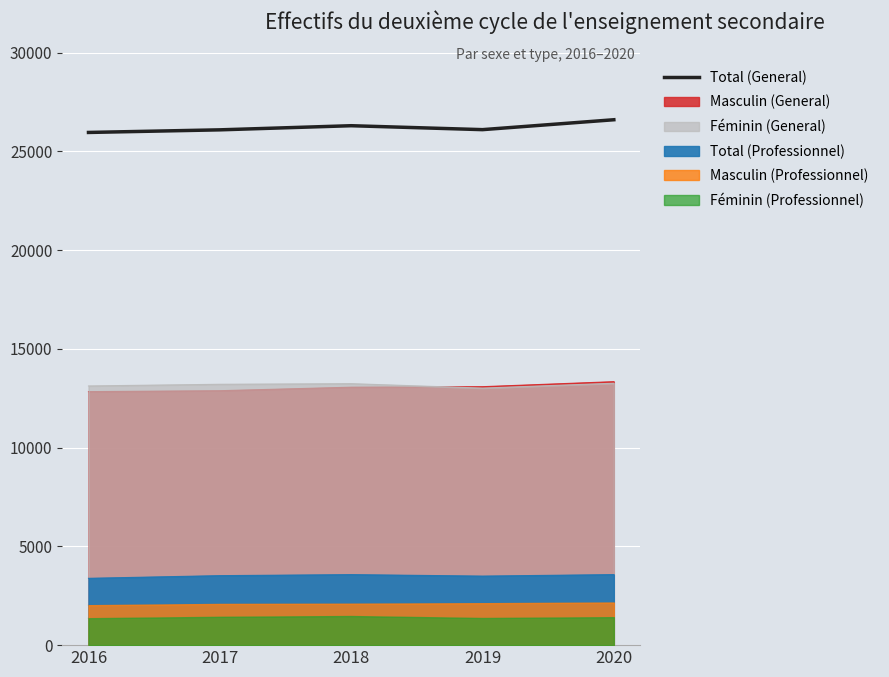

Reading left to right, list all the values displayed in this chart.

2016=25953	2017=26085	2018=26294	2019=26095	2020=26596